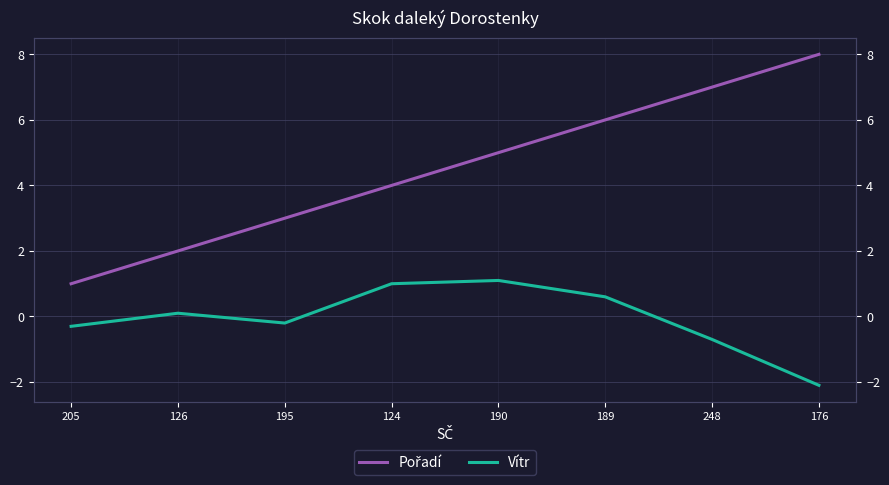

Is the value of Pořadí at 126 greater than the value of Vítr at 205?

Yes